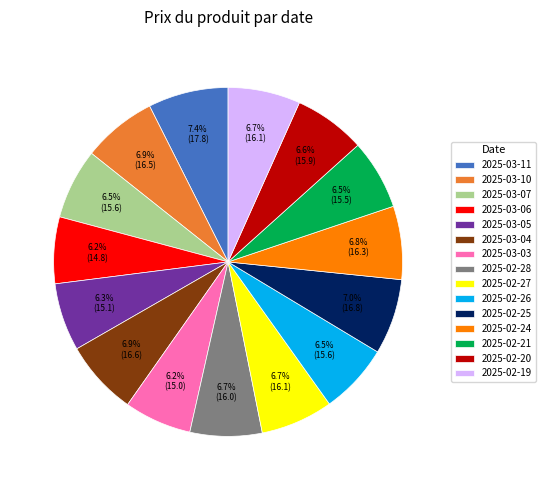

Is 2025-03-10 the majority of the pie?

No